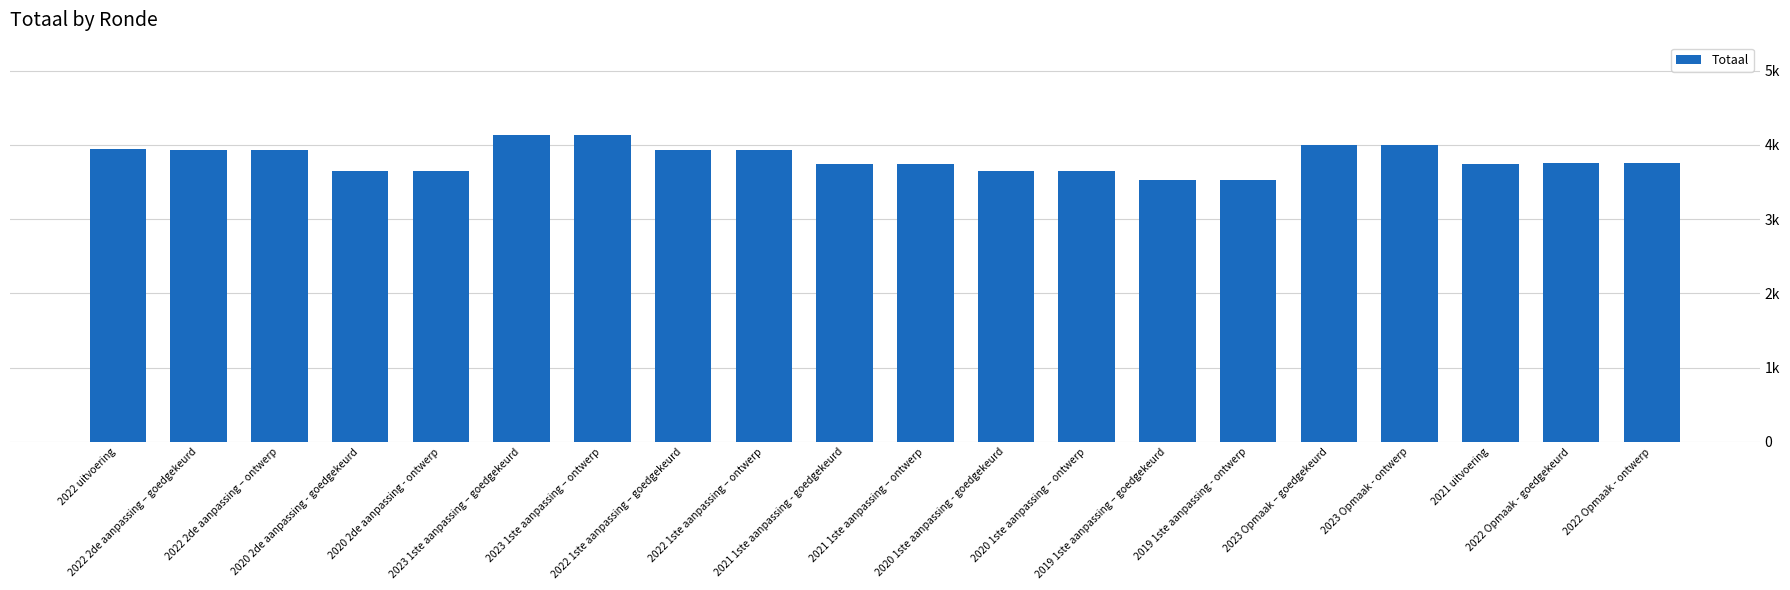

Read the value at 2023 Opmaak – goedgekeurd, to the nearest 100.

4000